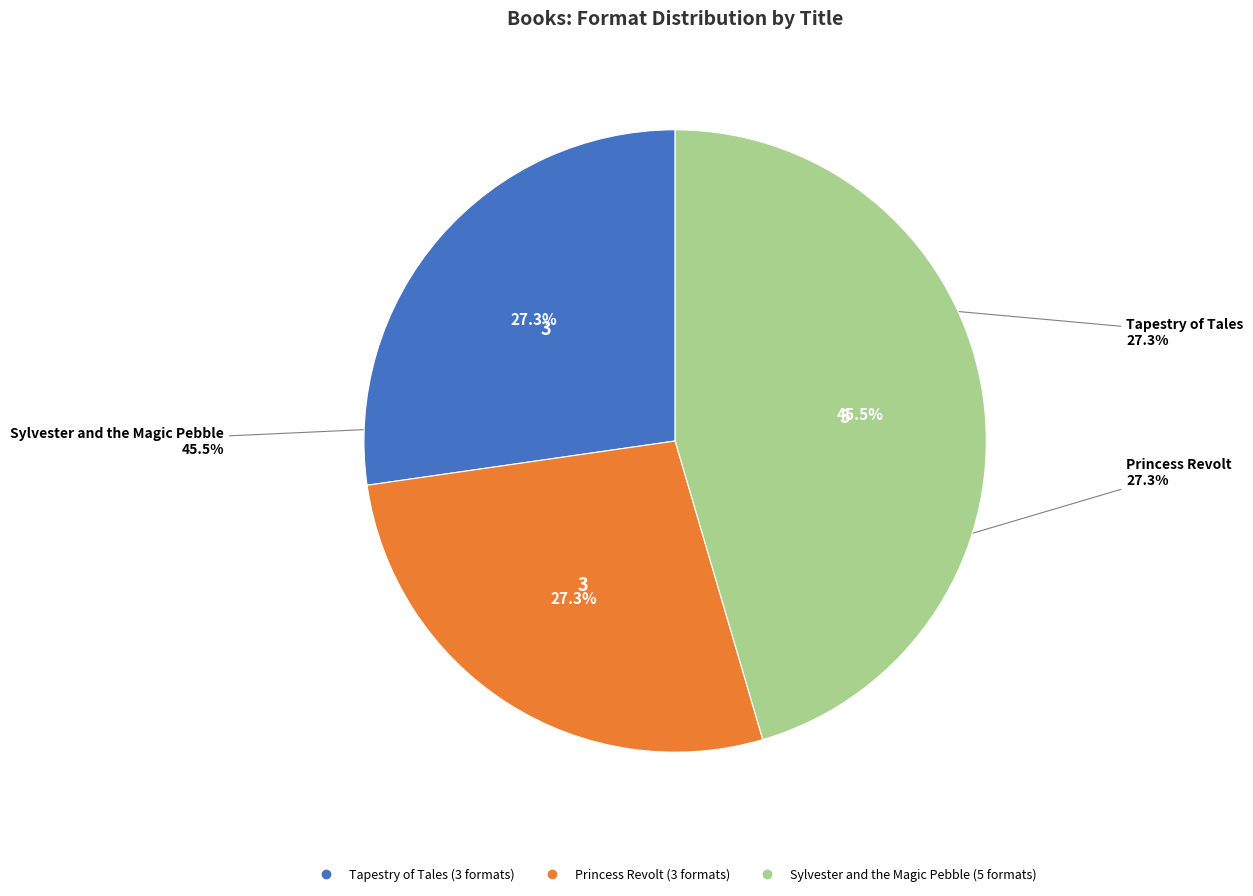

Does any single category account for the majority?

No